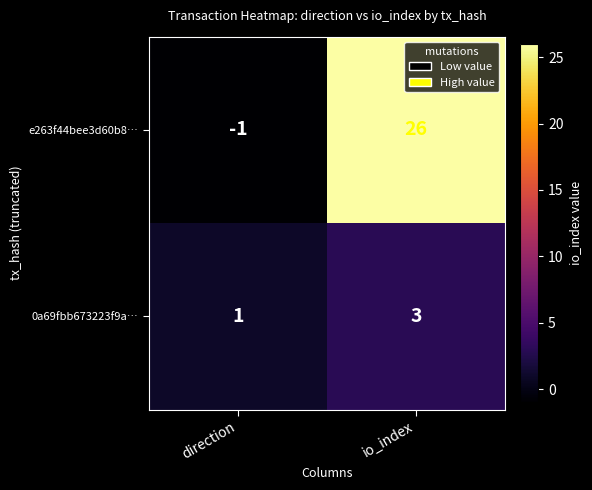

What is the maximum value shown in the chart?

26